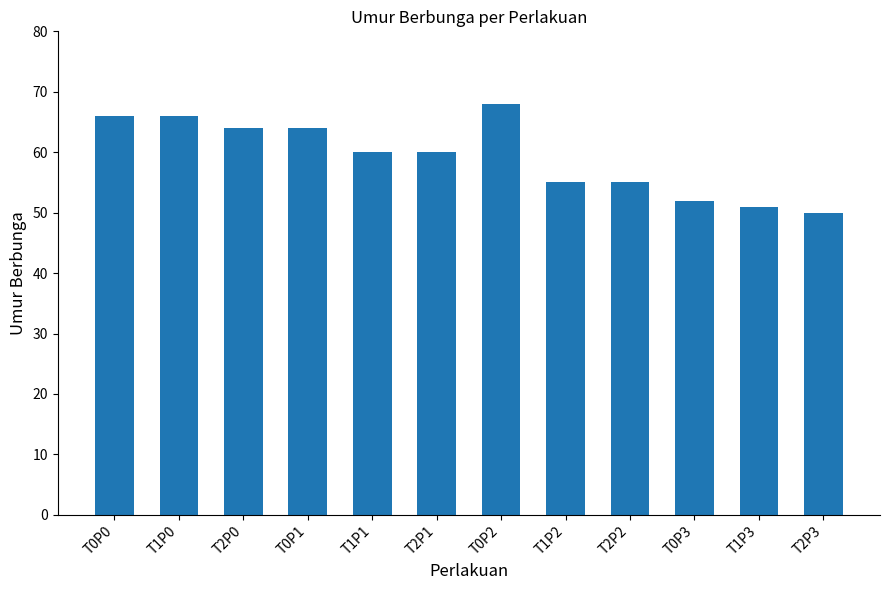

What position from the left is T2P3?

12